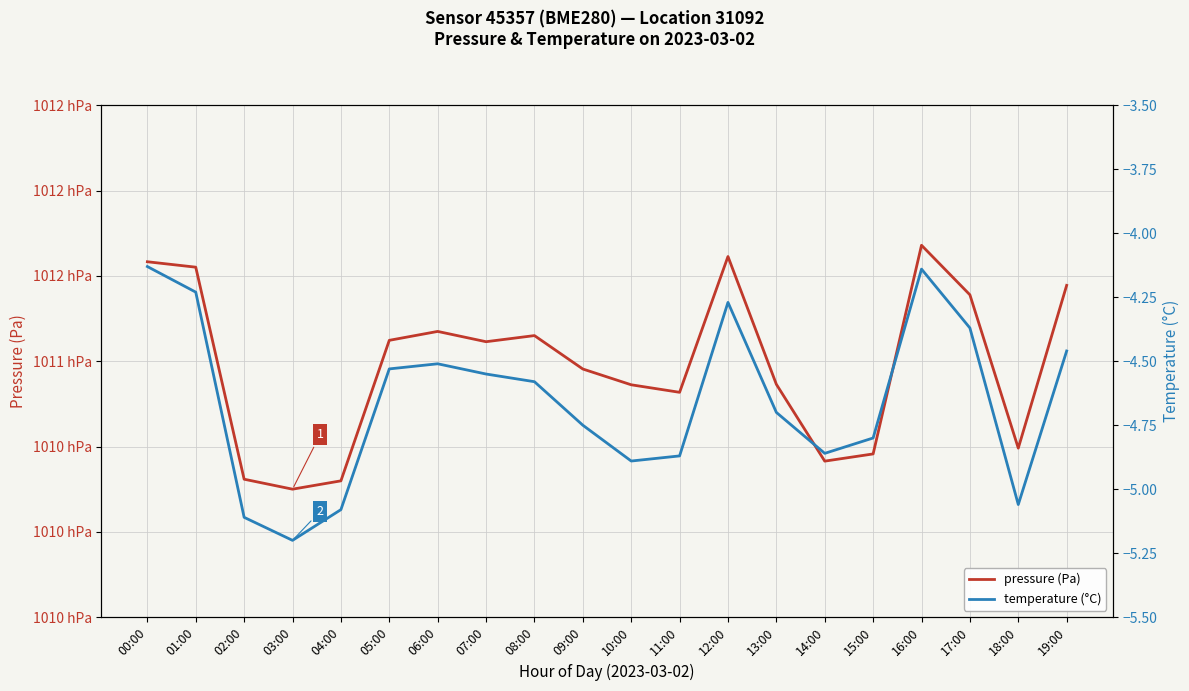

What is the difference between the temperature (°C) values at 04:00 and 03:00?

0.1